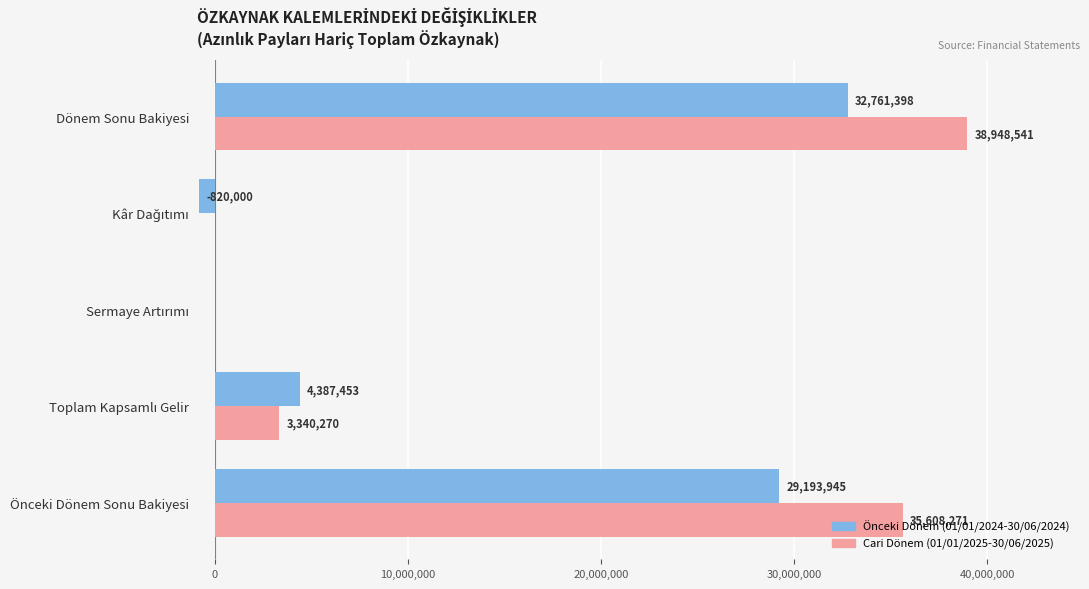

What are all the series names shown in the legend?

Önceki Dönem (01/01/2024-30/06/2024), Cari Dönem (01/01/2025-30/06/2025)